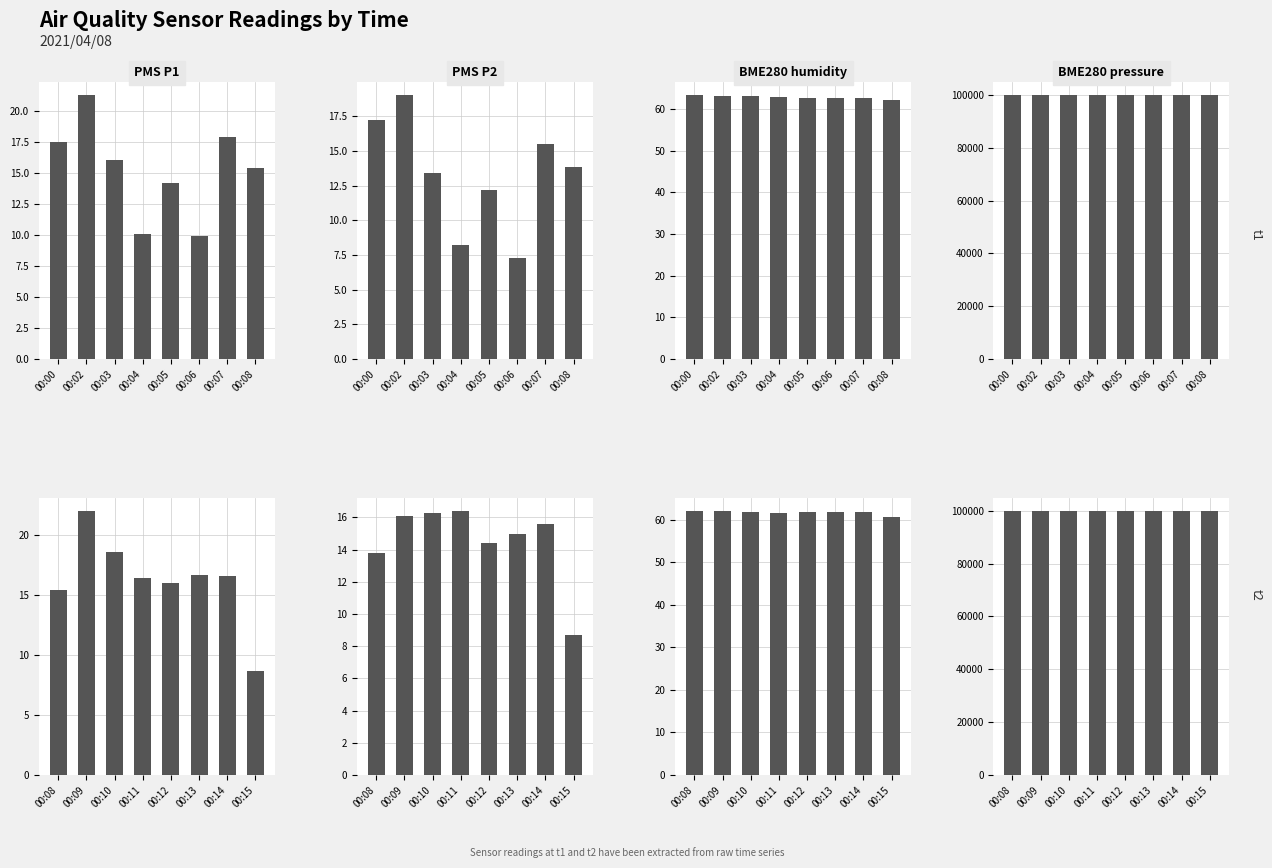

Which label corresponds to the largest value in the chart?

00:08